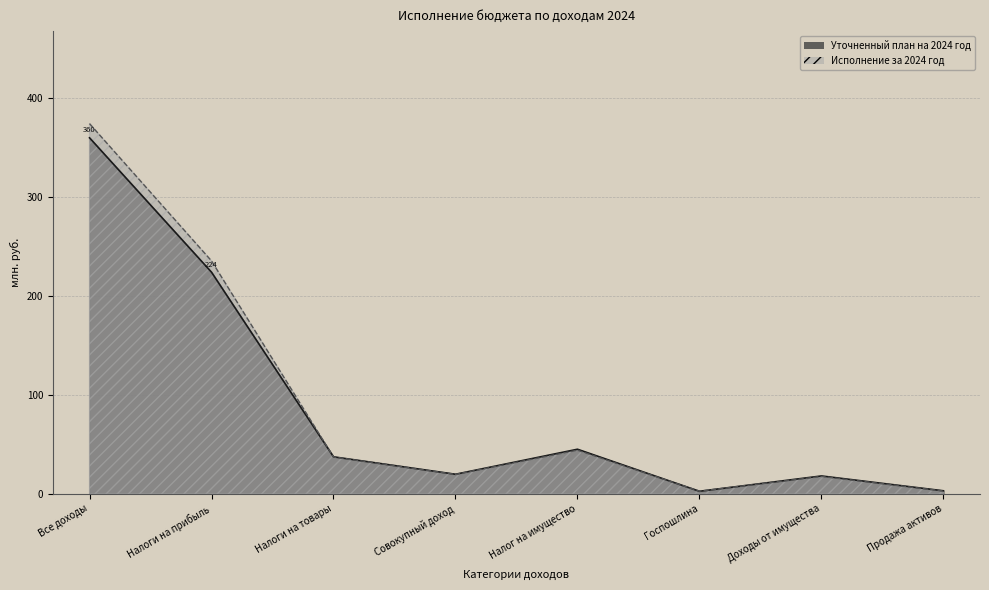

What is the average value of the Исполнение за 2024 год series?

91.6